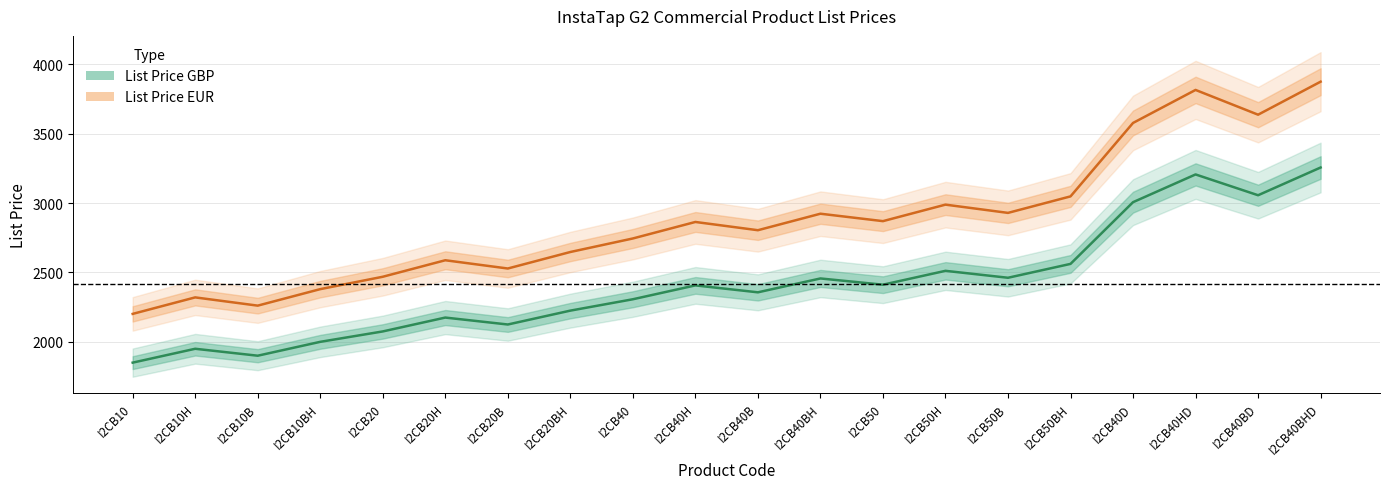

What is the difference between the highest and lowest values at I2CB40BH?

466.8